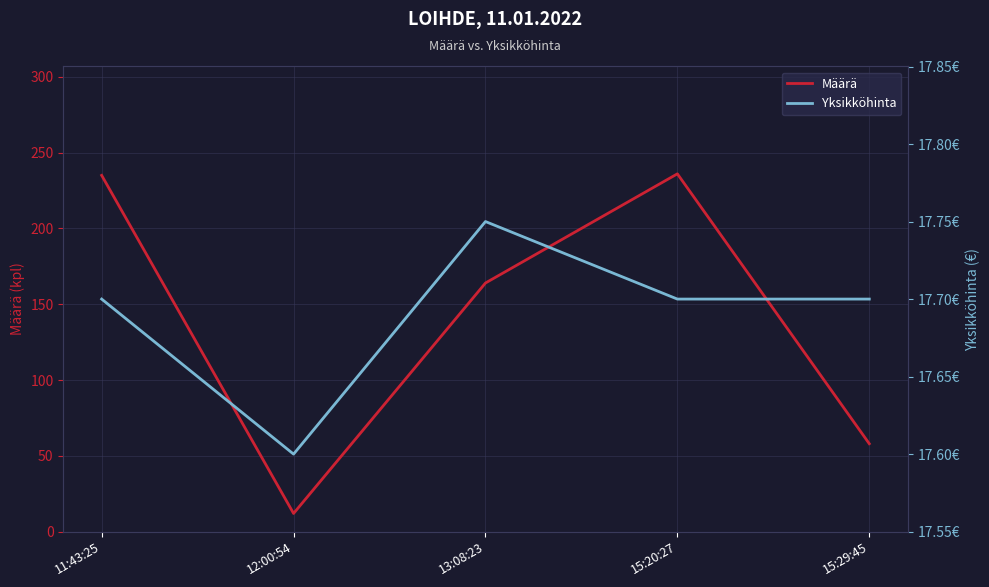

What is the total value across all series at 15:20:27?

253.7